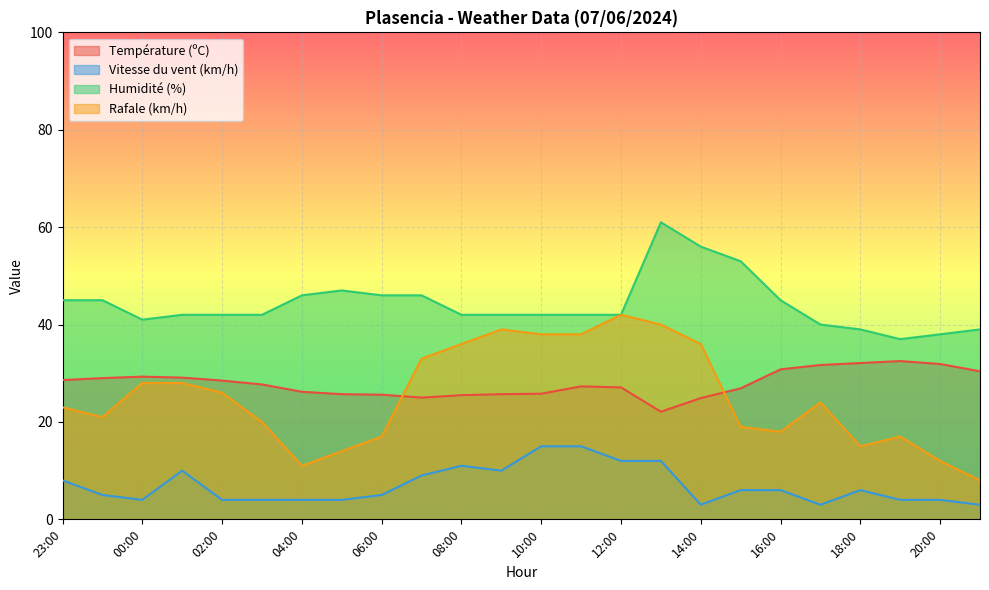

List the labels in order of Humidité (%) value, smallest first.

19:00, 20:00, 18:00, 21:00, 17:00, 00:00, 01:00, 02:00, 03:00, 08:00, 09:00, 10:00, 11:00, 12:00, 23:00, 22:00, 16:00, 04:00, 06:00, 07:00, 05:00, 15:00, 14:00, 13:00